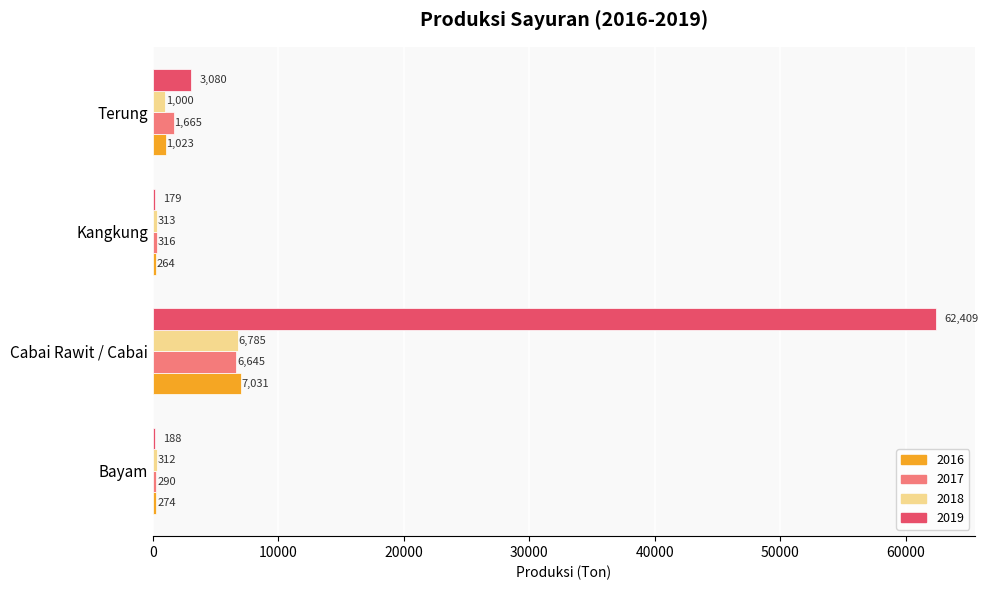

The 2018 series shows 313 at Kangkung. True or false?

True